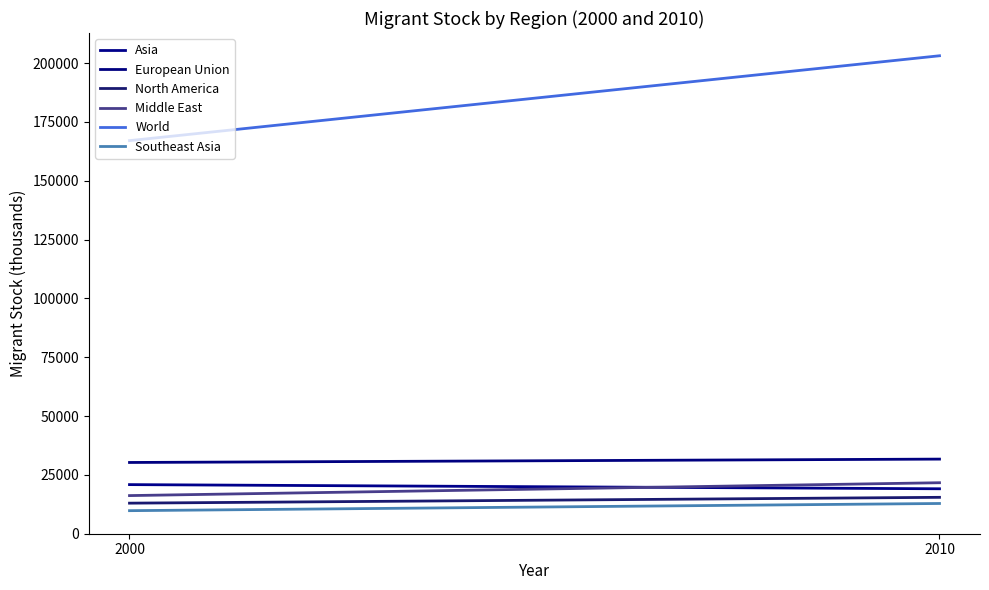

Rank the series at 2000 from lowest to highest value.

Southeast Asia, North America, Middle East, Asia, European Union, World